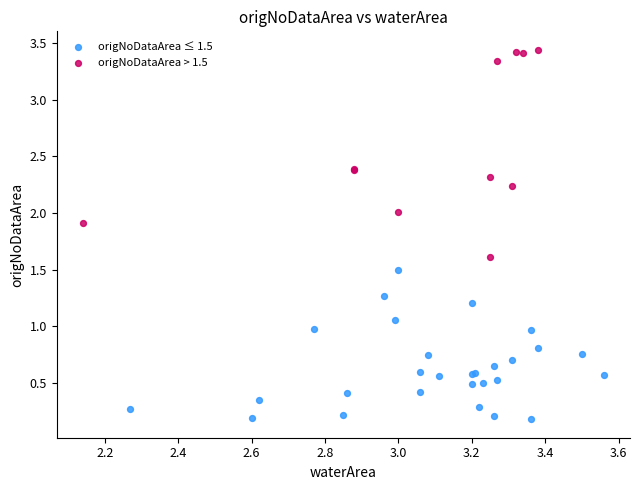

What are all the series names shown in the legend?

origNoDataArea ≤ 1.5, origNoDataArea > 1.5